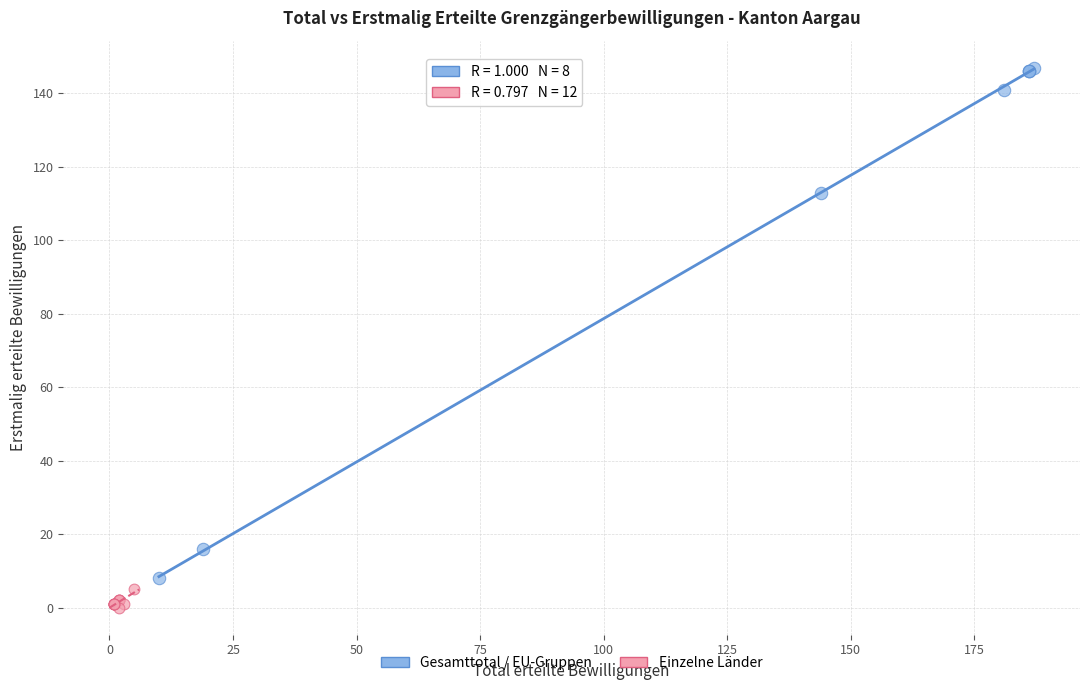

Which series contains the highest Y value?

Gesamttotal / EU-Gruppen